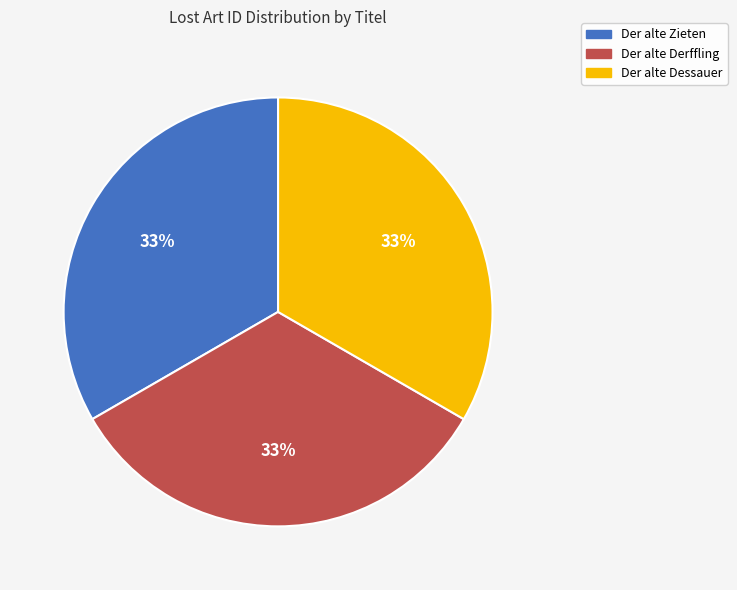

Does any single category account for the majority?

No